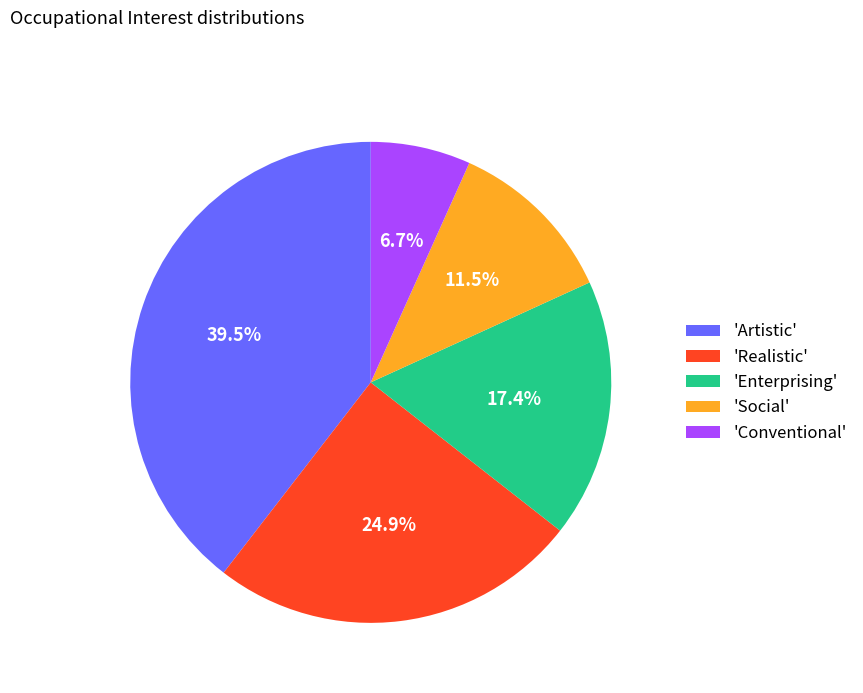

Between 'Realistic' and 'Artistic', which is larger?

'Artistic'